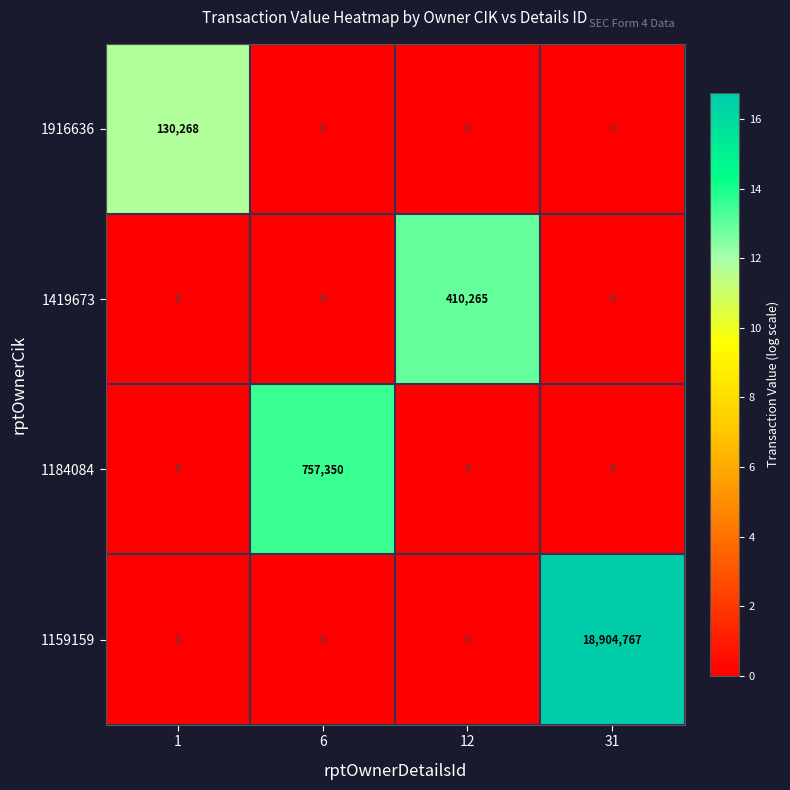

What is the total value across all series at 6?

757350